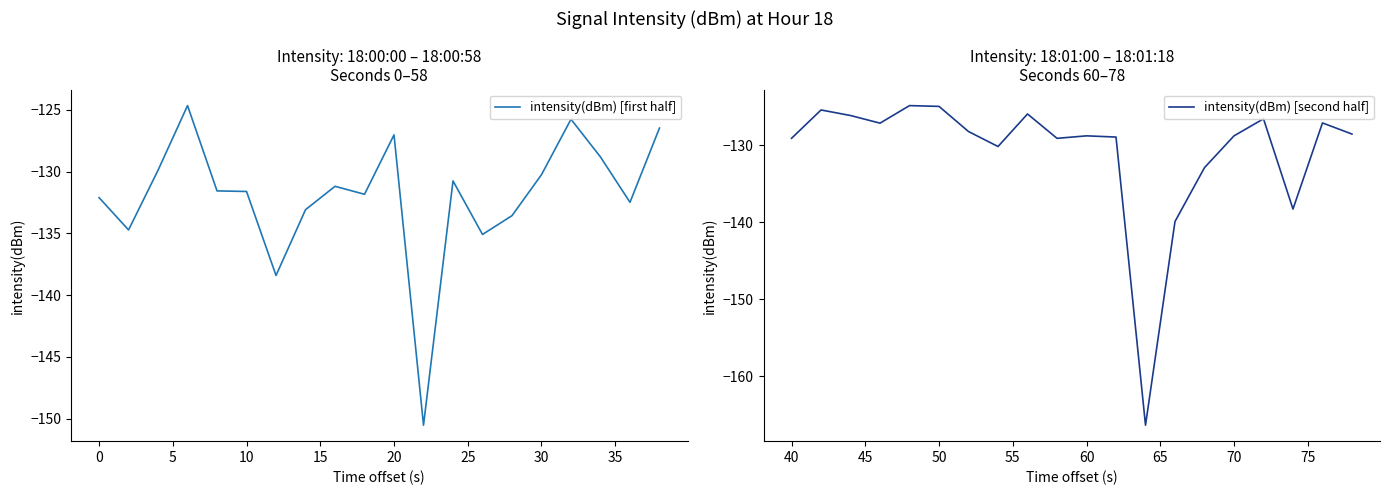

How many times do intensity(dBm) [first half] and intensity(dBm) [second half] cross each other?

9